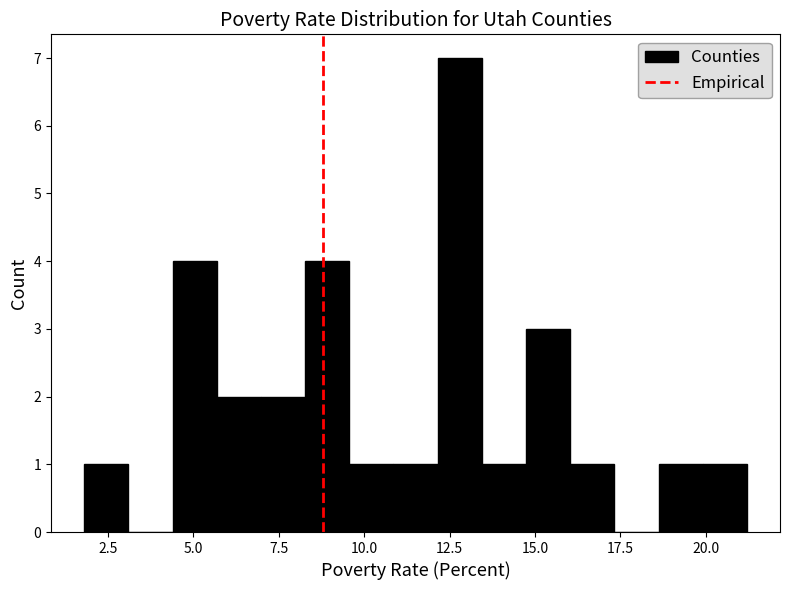

Read against the x-axis, roughly where is the centre of the tallest bar?

13.0